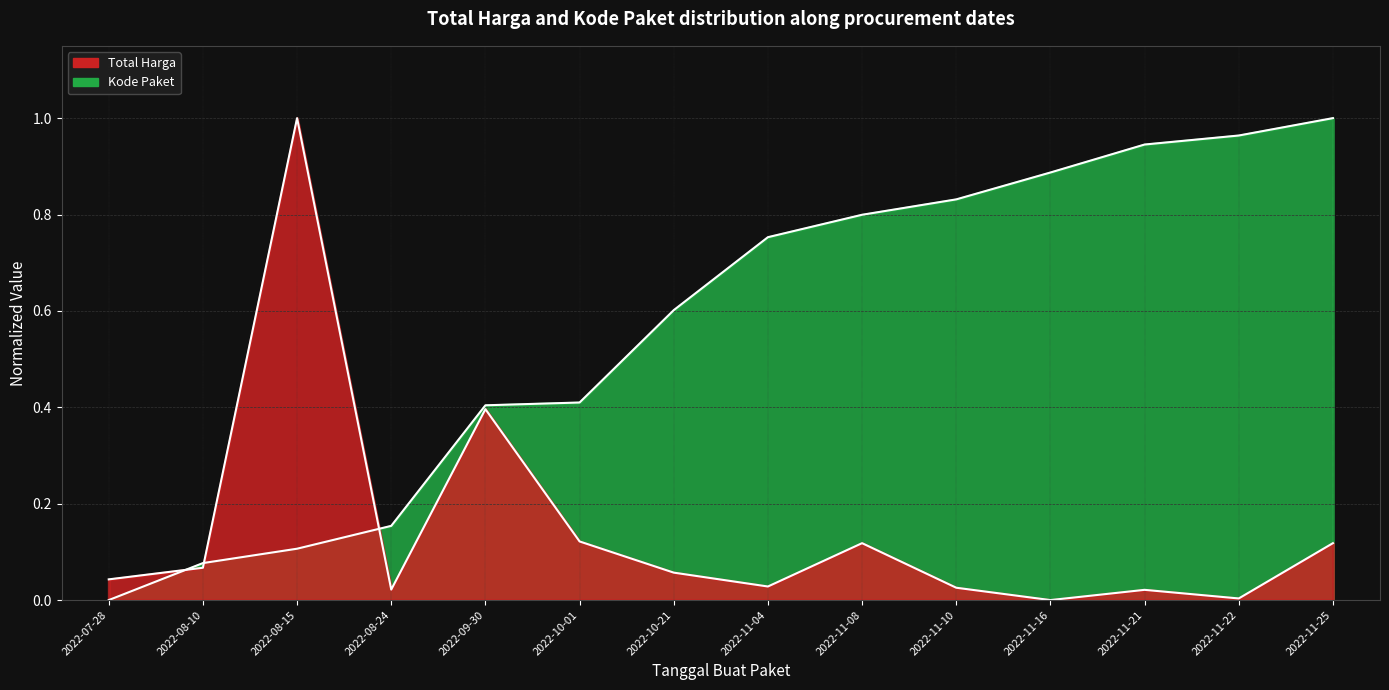

What is the difference between the Kode Paket values at 2022-08-24 and 2022-10-21?

0.4